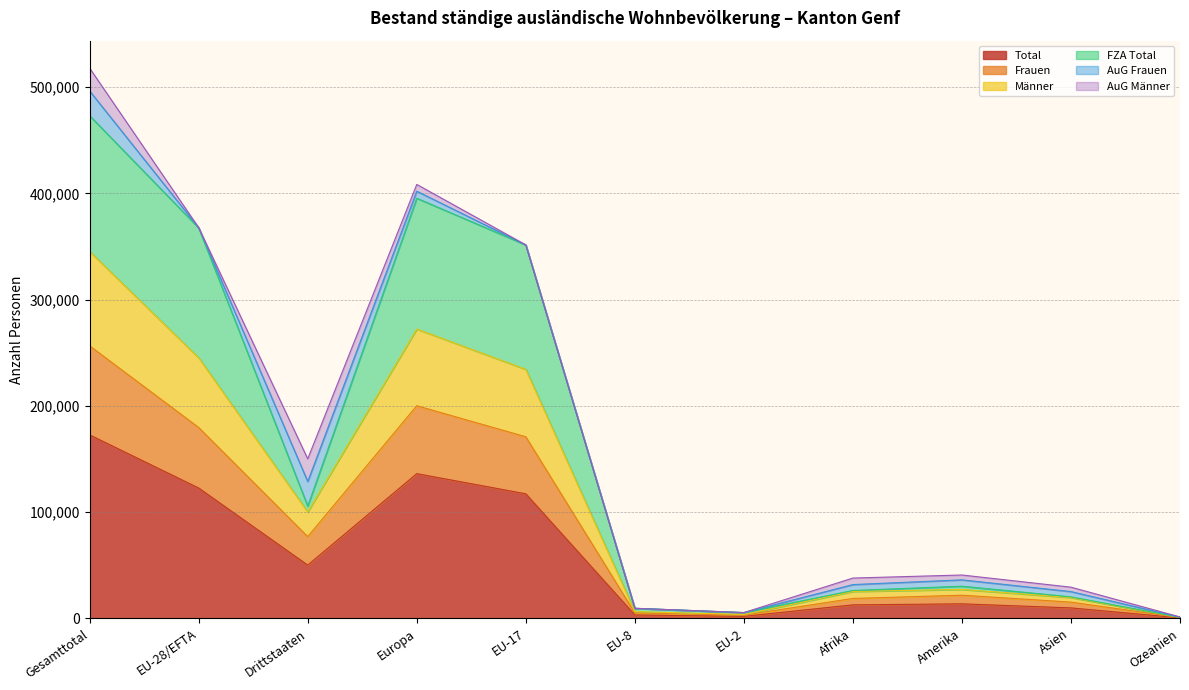

What are all the series names shown in the legend?

Total, Frauen, Männer, FZA Total, AuG Frauen, AuG Männer